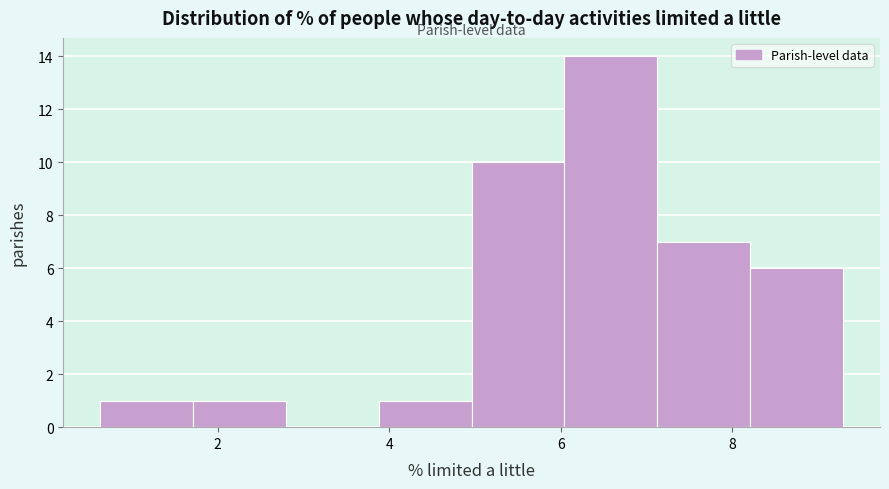

Over which range of the x-axis is the bar tallest?

6.0 to 7.2